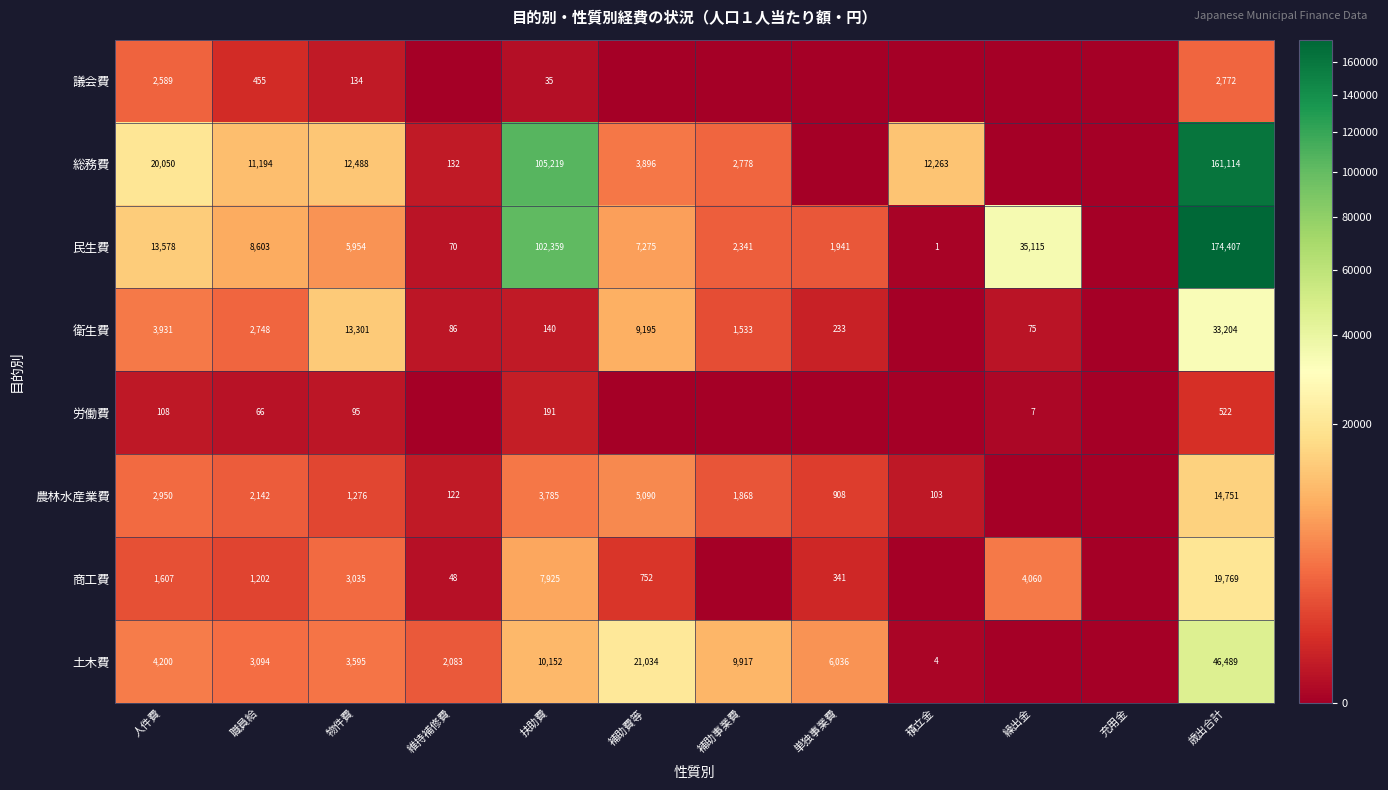

What is the sum of the 商工費 values at 物件費 and 単独事業費?

3376